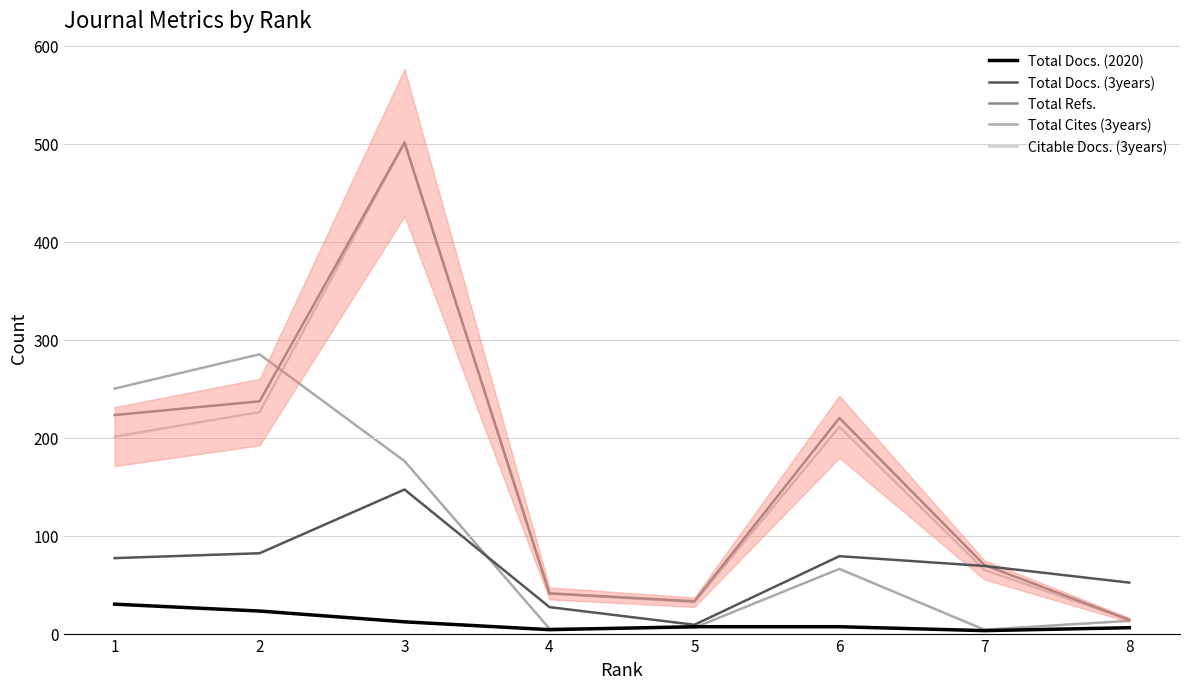

What is the sum of all Total Cites (3years) values?

805